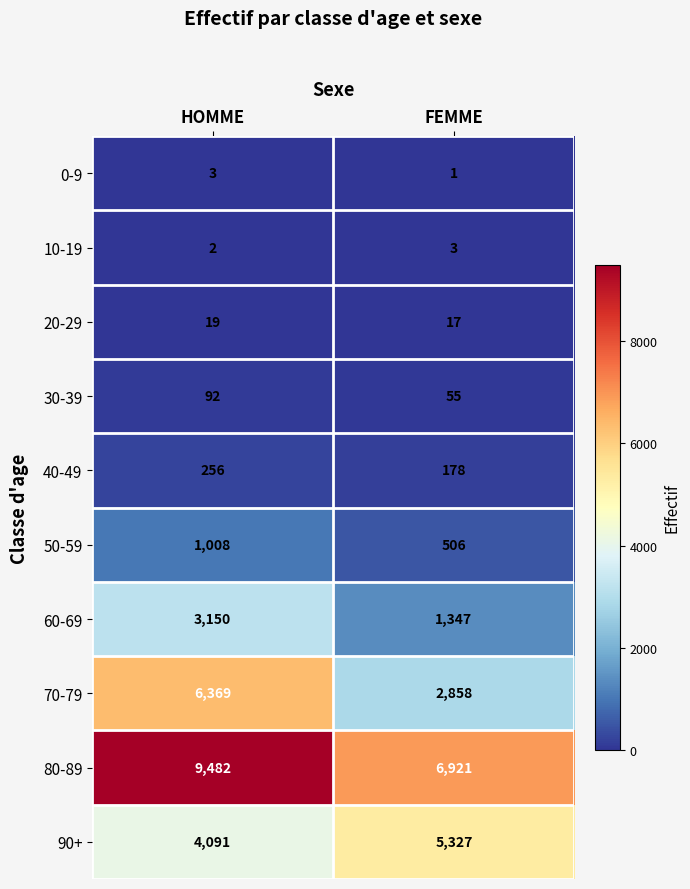

Reading right to left, what are all the values shown in this chart?

0-9: 1	3
10-19: 3	2
20-29: 17	19
30-39: 55	92
40-49: 178	256
50-59: 506	1008
60-69: 1347	3150
70-79: 2858	6369
80-89: 6921	9482
90+: 5327	4091